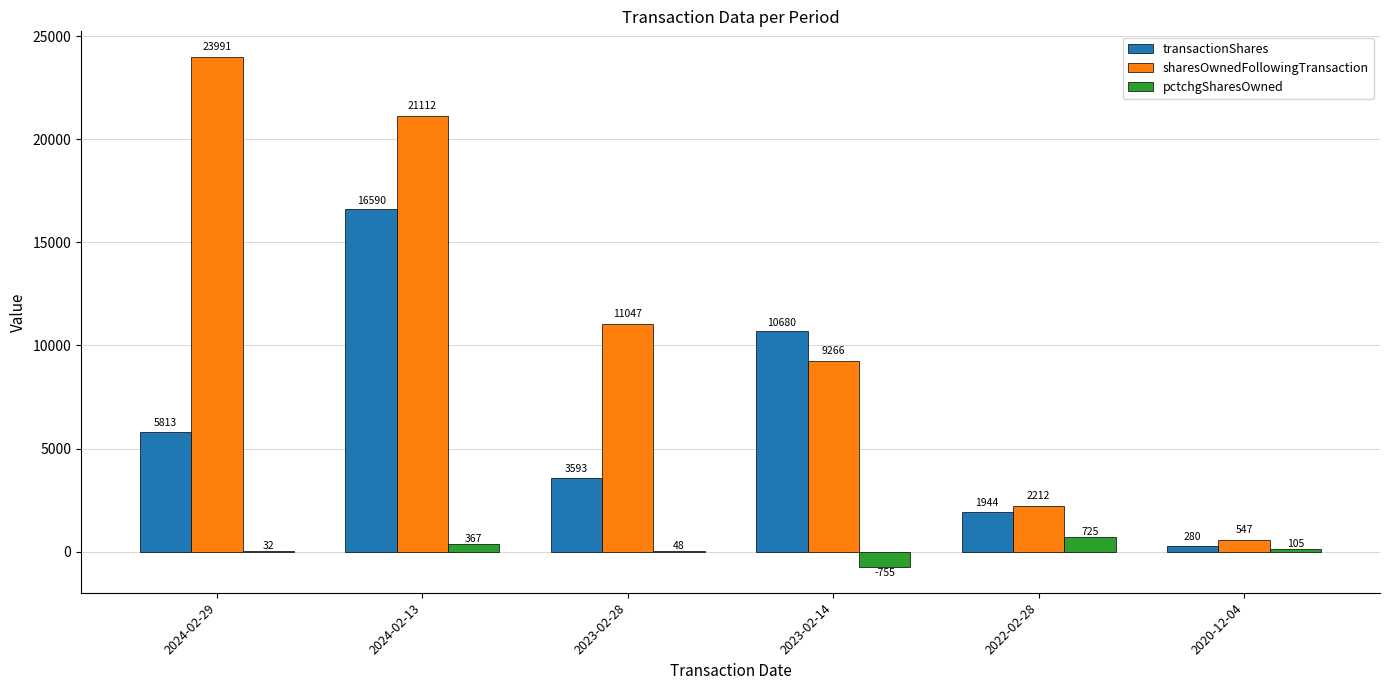

Are the bars horizontal?

No